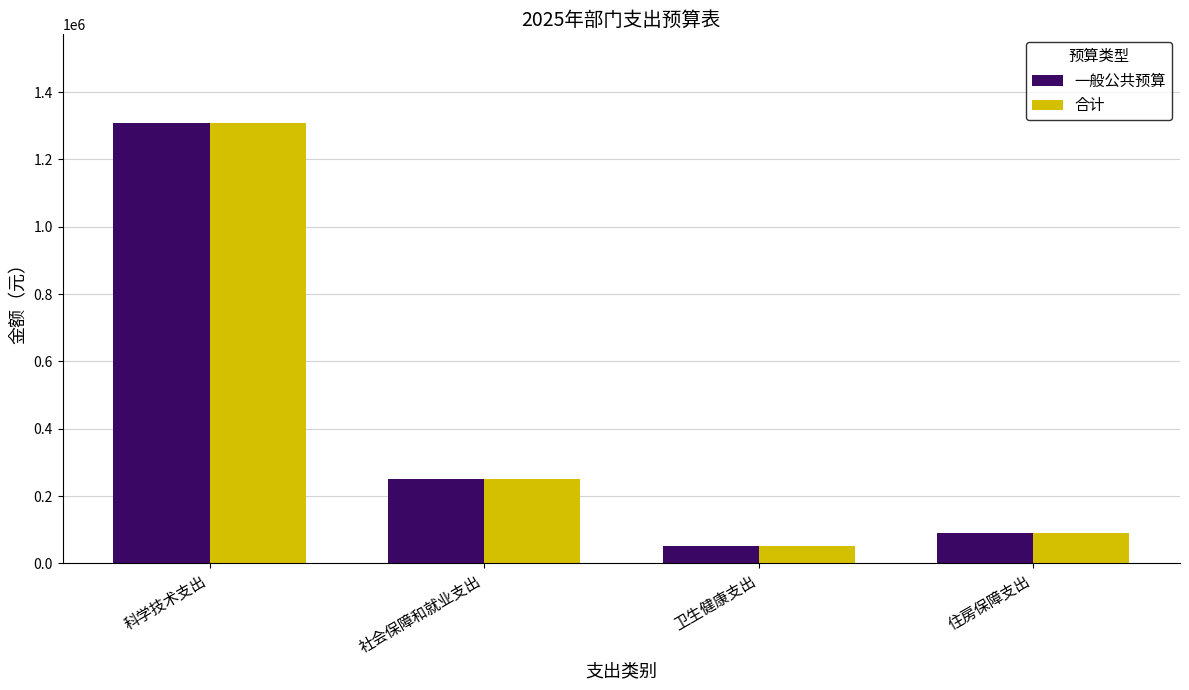

How many categories are shown in the chart?

4